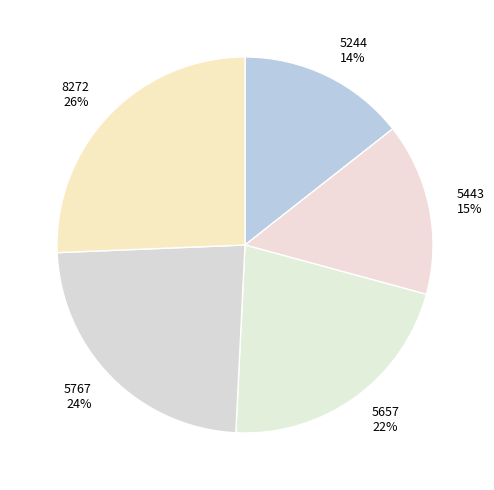

Which has a higher value, 5657 22% or 5443 15%?

5657 22%